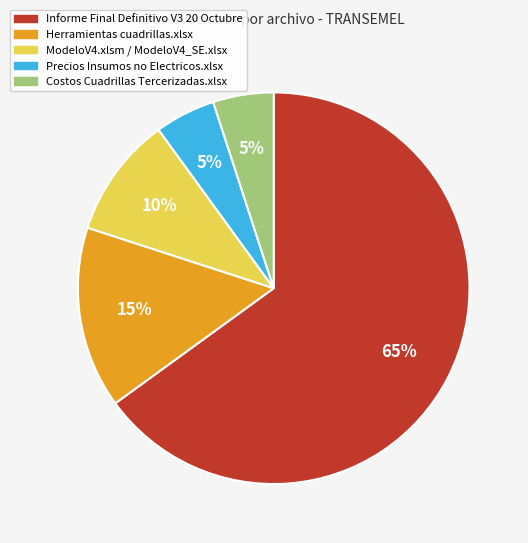

Do ModeloV4.xlsm / ModeloV4_SE.xlsx and Informe Final Definitivo V3 20 Octubre together represent more than half of the pie?

Yes